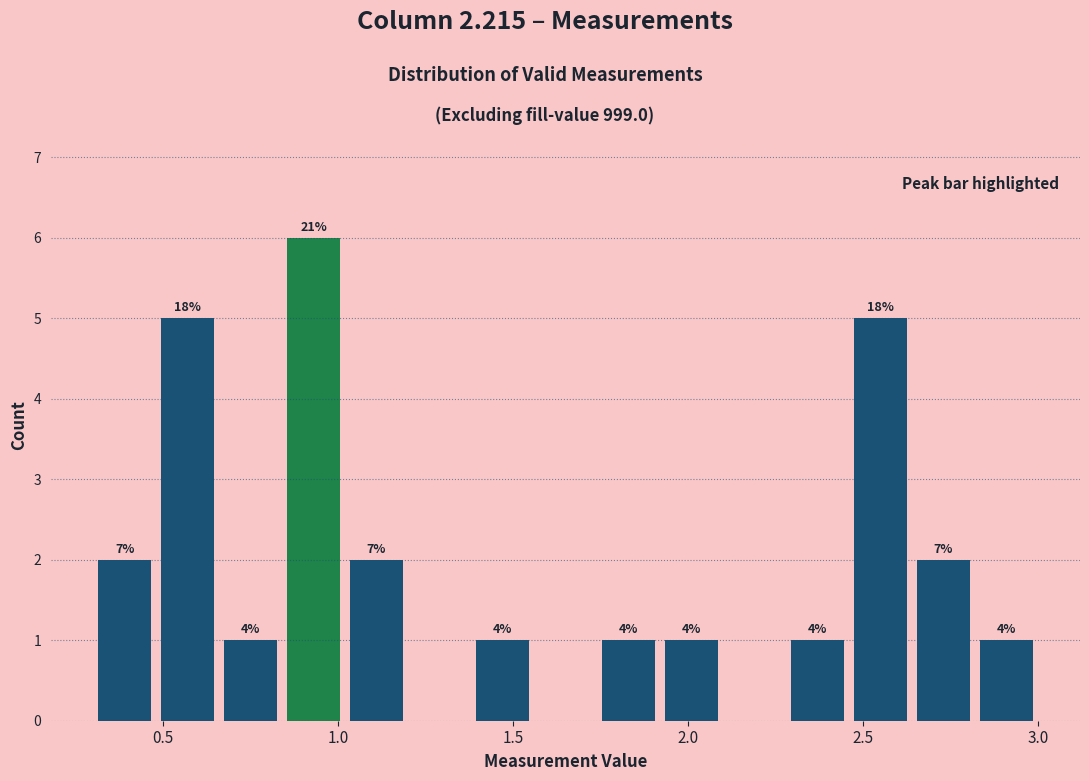

Around what value on the x-axis is the tallest bar? Give the approximate position of its centre, as read against the axis.

0.95